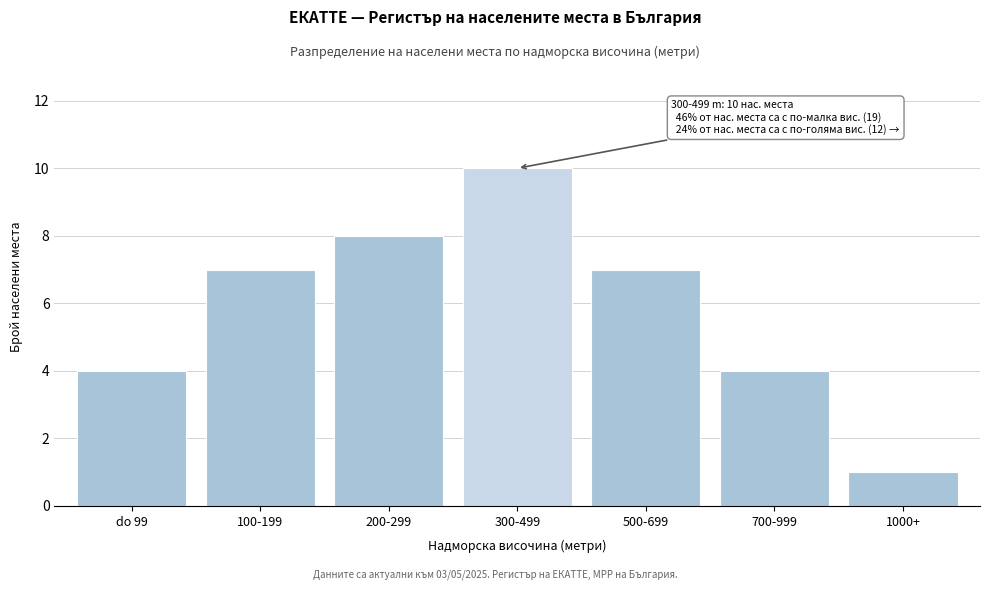

Reading right to left, what are all the values shown in this chart?

1	4	7	10	8	7	4